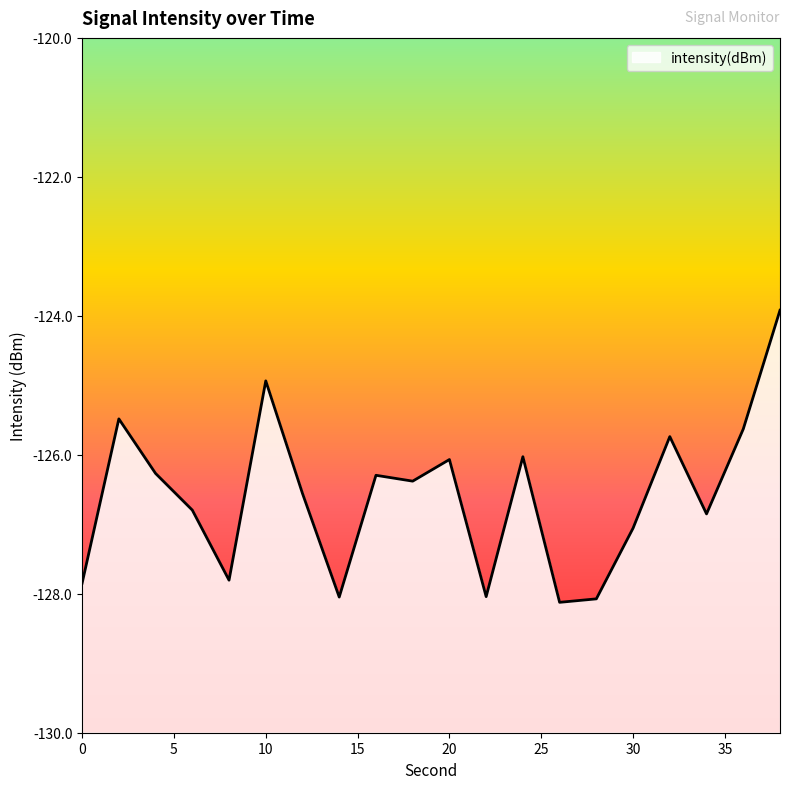

What is the value of the 2nd point from the left?

-125.5